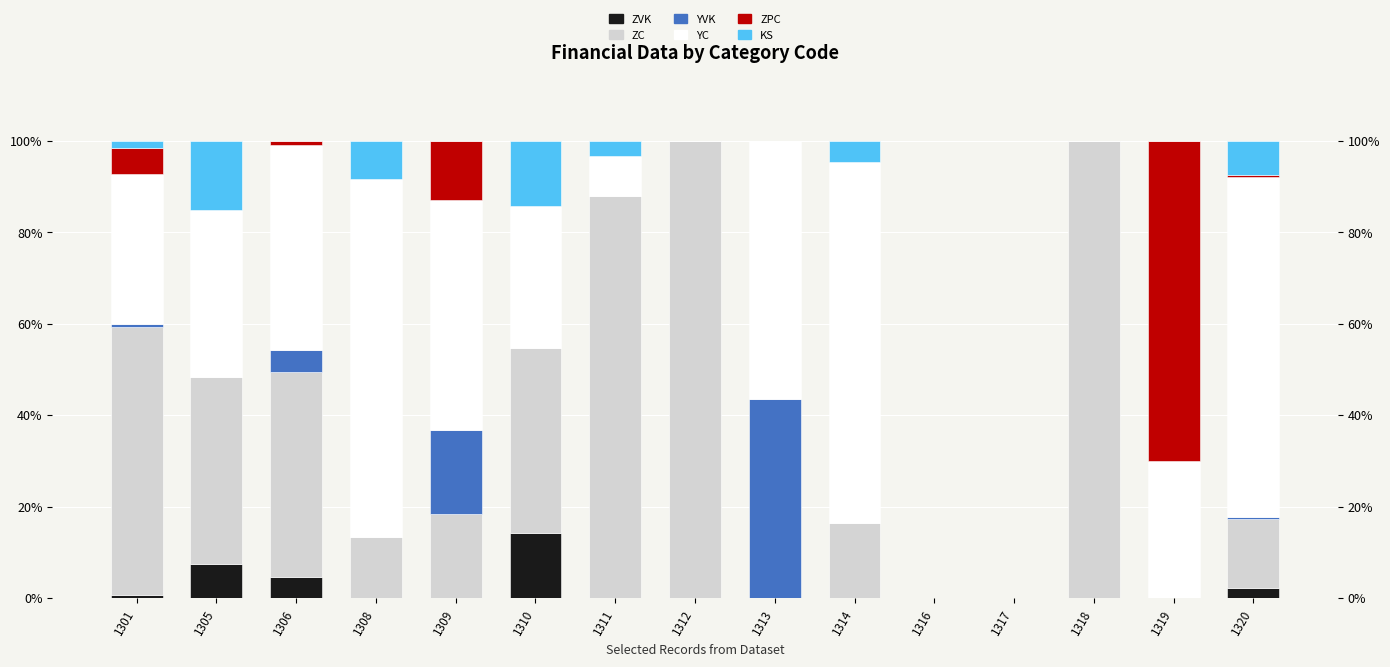

What is the average value of the ZPC series?

6.0